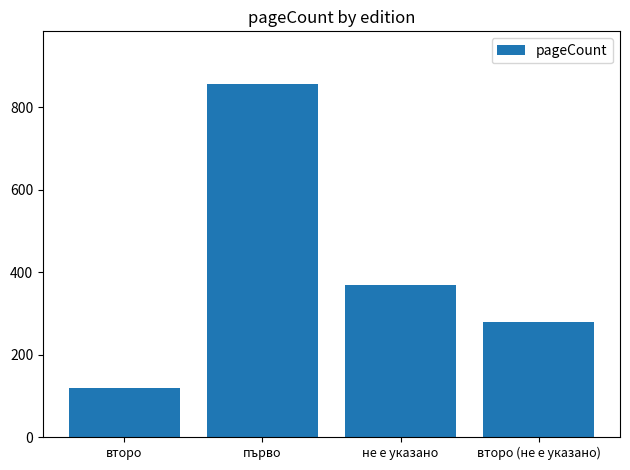

Count the number of data series in this chart.

1